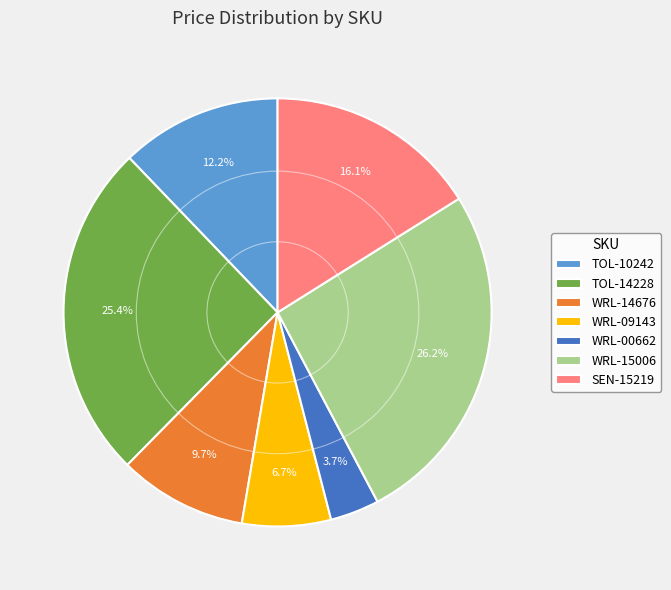

Combined, what portion of the pie is SEN-15219 and TOL-10242?

28.3%